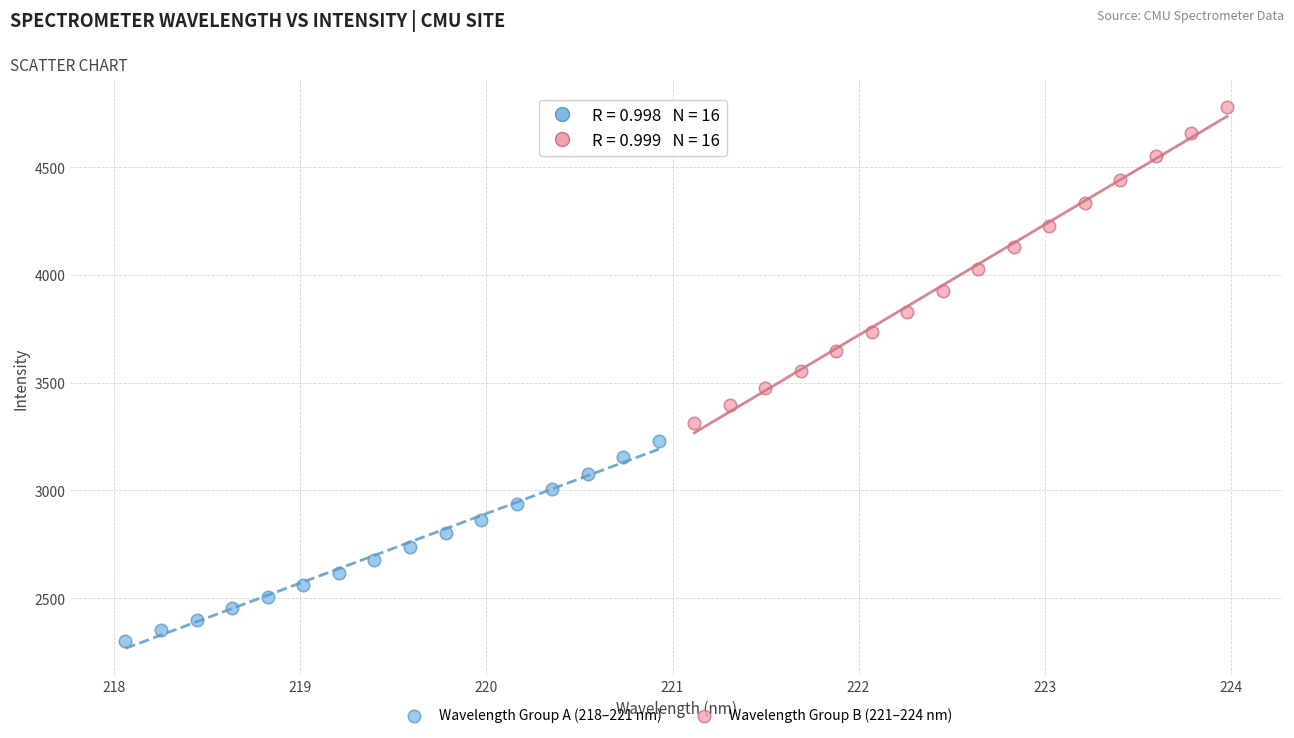

What are all the series names shown in the legend?

Wavelength Group A (218–221 nm), Wavelength Group B (221–224 nm)